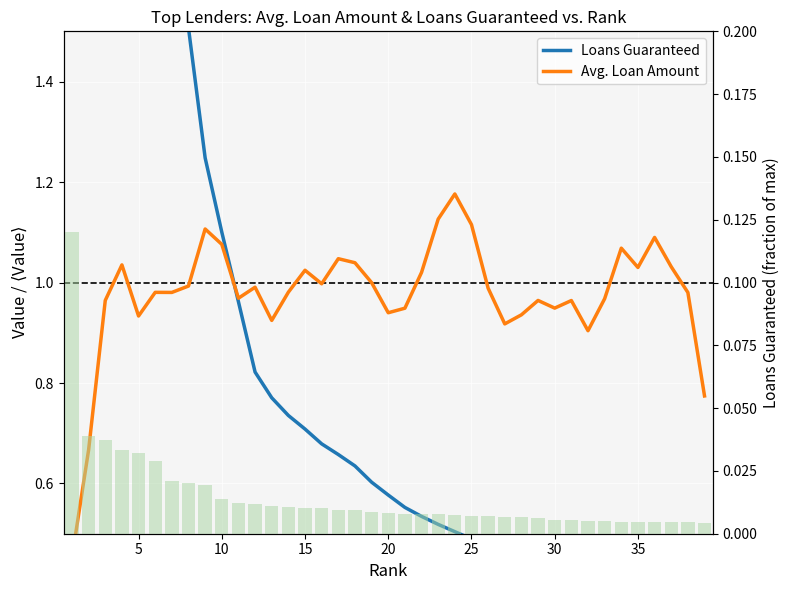

Count the number of categories in the chart.

39